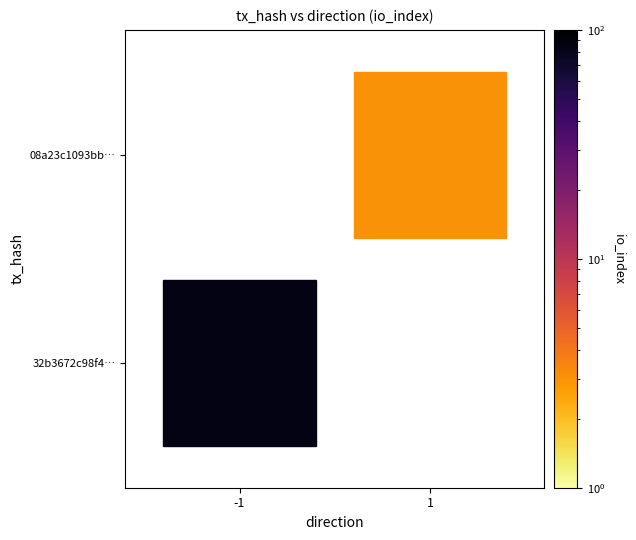

The value of 08a23c1093bb1ae33ad0a2e0a8ee9bf80fb7269 at direction is 2. True or false?

False